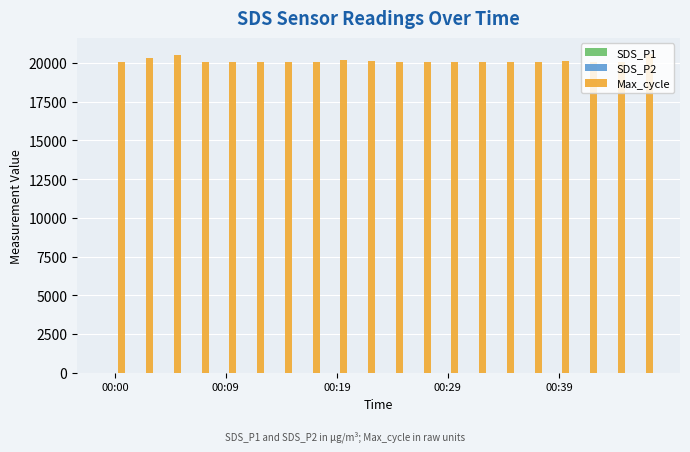

Which series has the largest total across all categories?

Max_cycle